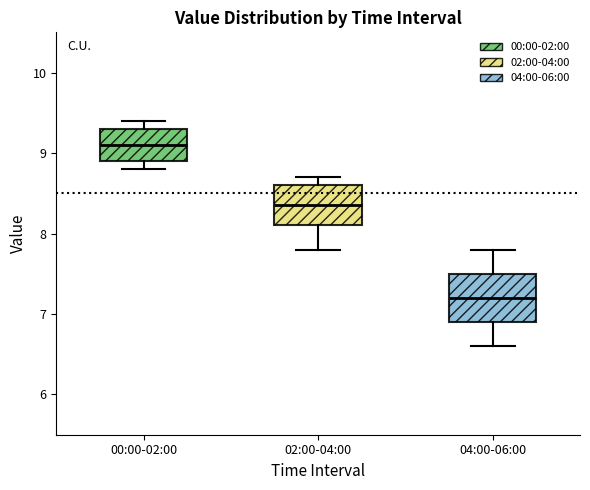

Where does the lower whisker of the box for 02:00-04:00 end on the y-axis? The values are not printed on the chart, so give them approximately, as read against the axis.

7.8